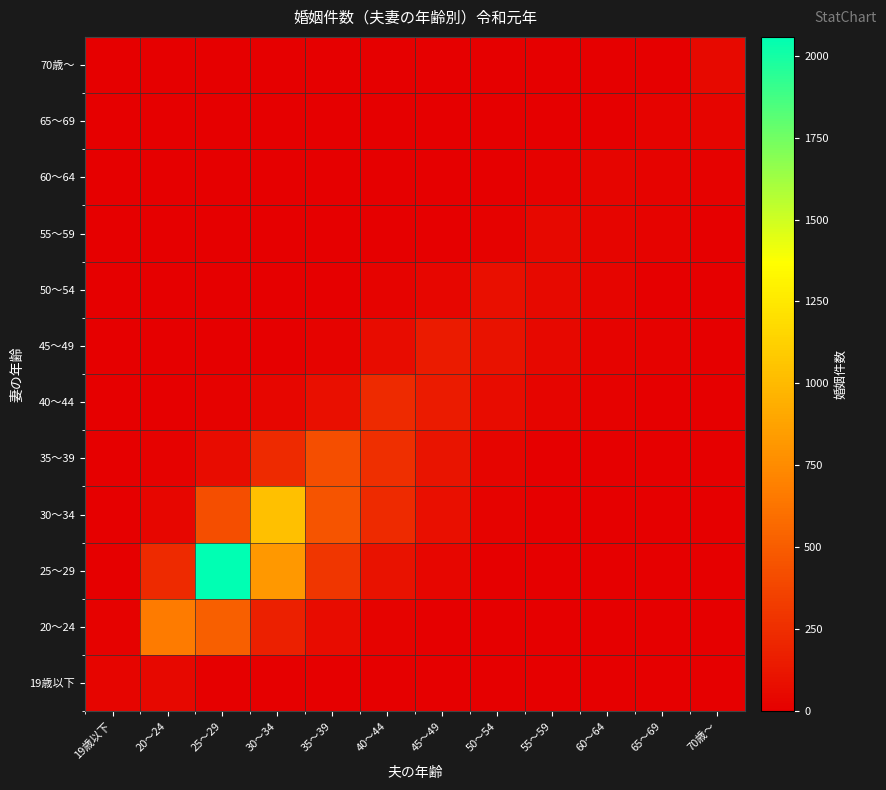

Reading right to left, list all the values displayed in this chart.

19歳以下: 70歳～=0	65～69=0	60～64=0	55～59=0	50～54=0	45～49=1	40～44=1	35～39=3	30～34=8	25～29=6	20～24=46	19歳以下=26
20～24: 70歳～=1	65～69=1	60～64=0	55～59=1	50～54=1	45～49=7	40～44=23	35～39=67	30～34=175	25～29=508	20～24=661	19歳以下=9
25～29: 70歳～=0	65～69=0	60～64=1	55～59=1	50～54=6	45～49=36	40～44=100	35～39=292	30～34=816	25～29=2057	20～24=225	19歳以下=2
30～34: 70歳～=0	65～69=0	60～64=0	55～59=8	50～54=22	45～49=81	40～44=228	35～39=452	30～34=1029	25～29=418	20～24=40	19歳以下=1
35～39: 70歳～=2	65～69=2	60～64=2	55～59=5	50～54=29	45～49=108	40～44=250	35～39=425	30～34=225	25～29=71	20～24=13	19歳以下=0
40～44: 70歳～=3	65～69=3	60～64=11	55～59=25	50～54=66	45～49=148	40～44=229	35～39=81	30～34=39	25～29=15	20～24=5	19歳以下=0
45～49: 70歳～=2	65～69=12	60～64=20	55～59=44	50～54=103	45～49=151	40～44=65	35～39=24	30～34=8	25～29=5	20～24=0	19歳以下=0
50～54: 70歳～=6	65～69=7	60～64=28	55～59=53	50～54=85	45～49=37	40～44=23	35～39=3	30～34=4	25～29=0	20～24=0	19歳以下=0
55～59: 70歳～=6	65～69=20	60～64=32	55～59=47	50～54=15	45～49=4	40～44=3	35～39=0	30～34=1	25～29=0	20～24=0	19歳以下=0
60～64: 70歳～=13	65～69=23	60～64=29	55～59=10	50～54=1	45～49=3	40～44=2	35～39=0	30～34=2	25～29=0	20～24=0	19歳以下=0
65～69: 70歳～=25	65～69=17	60～64=6	55～59=1	50～54=0	45～49=3	40～44=0	35～39=0	30～34=0	25～29=0	20～24=0	19歳以下=0
70歳～: 70歳～=51	65～69=5	60～64=1	55～59=0	50～54=0	45～49=0	40～44=0	35～39=0	30～34=0	25～29=0	20～24=0	19歳以下=0